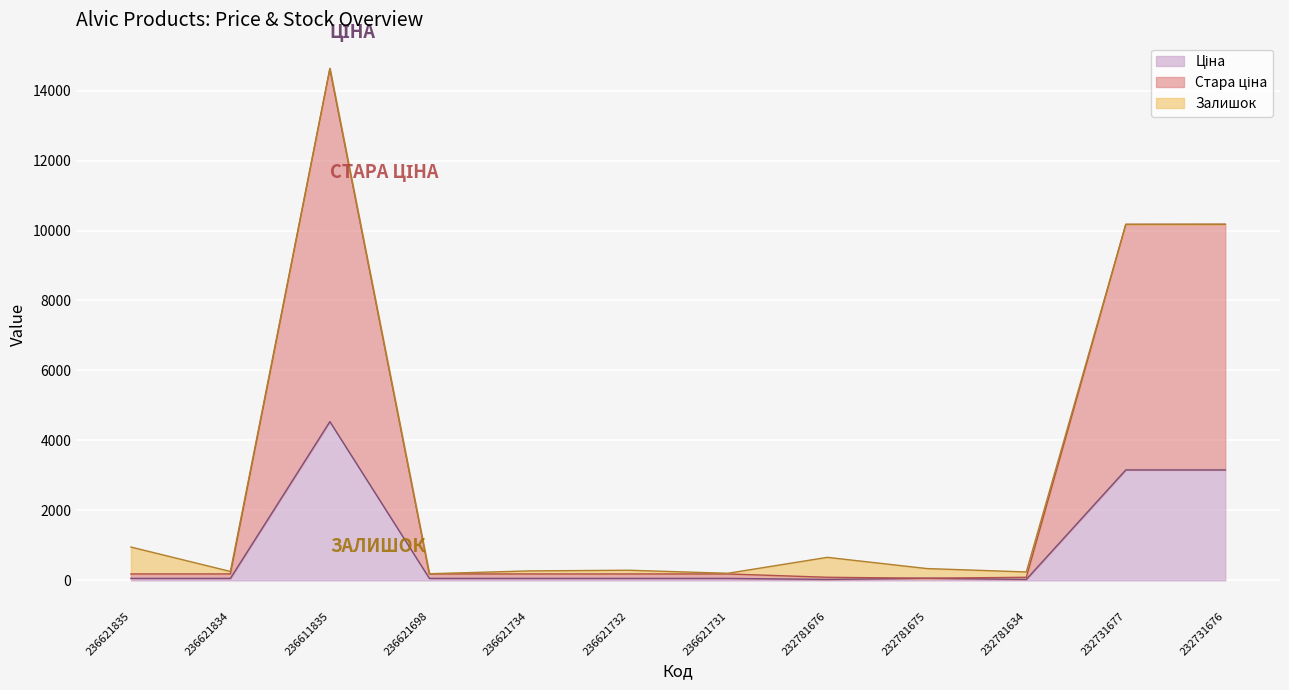

Where is the first local maximum for Стара ціна?

236611835